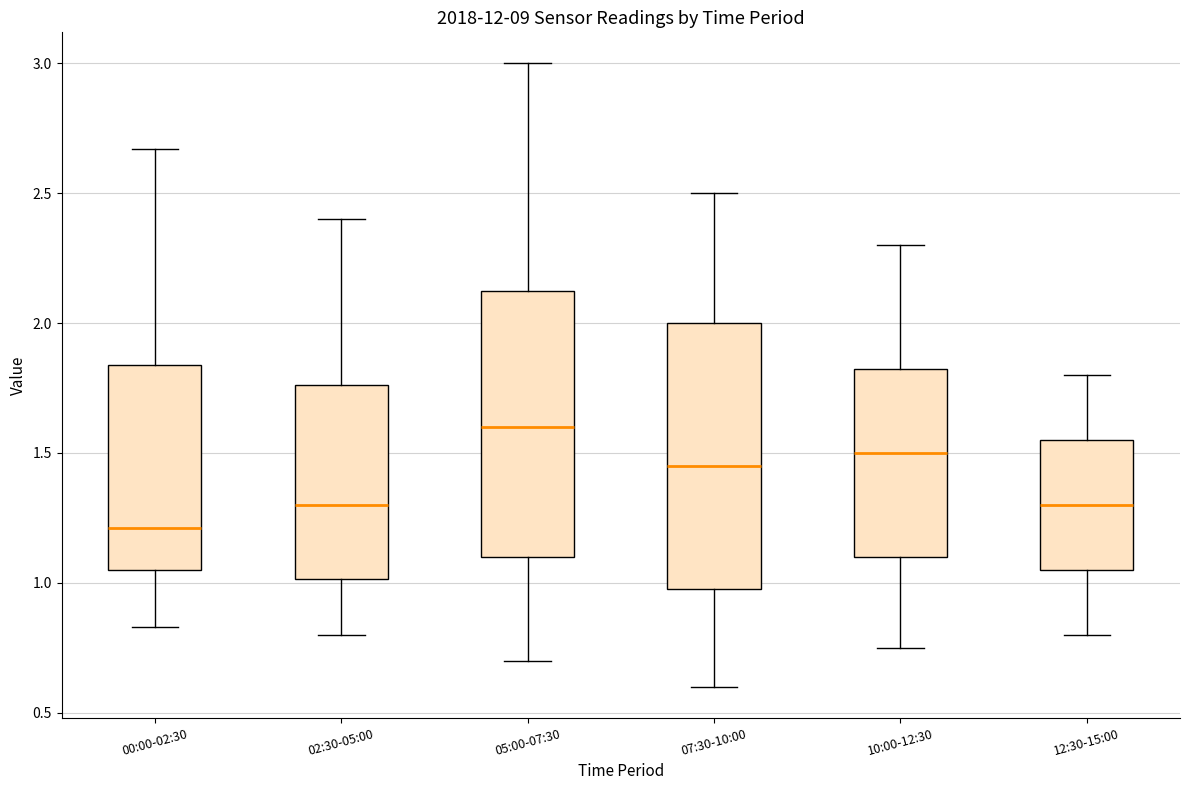

Reading left to right, read every box against the y-axis: the position of its median line, the range the box covers, and the ends of its whiskers. The values are not printed on the chart, so give them approximately, as read against the axis.

00:00-02:30: median 1.20, box 1.05 to 1.85, whiskers 0.85 to 2.65
02:30-05:00: median 1.30, box 1.00 to 1.75, whiskers 0.80 to 2.40
05:00-07:30: median 1.60, box 1.10 to 2.15, whiskers 0.70 to 3.00
07:30-10:00: median 1.45, box 1.00 to 2.00, whiskers 0.60 to 2.50
10:00-12:30: median 1.50, box 1.10 to 1.85, whiskers 0.75 to 2.30
12:30-15:00: median 1.30, box 1.05 to 1.55, whiskers 0.80 to 1.80